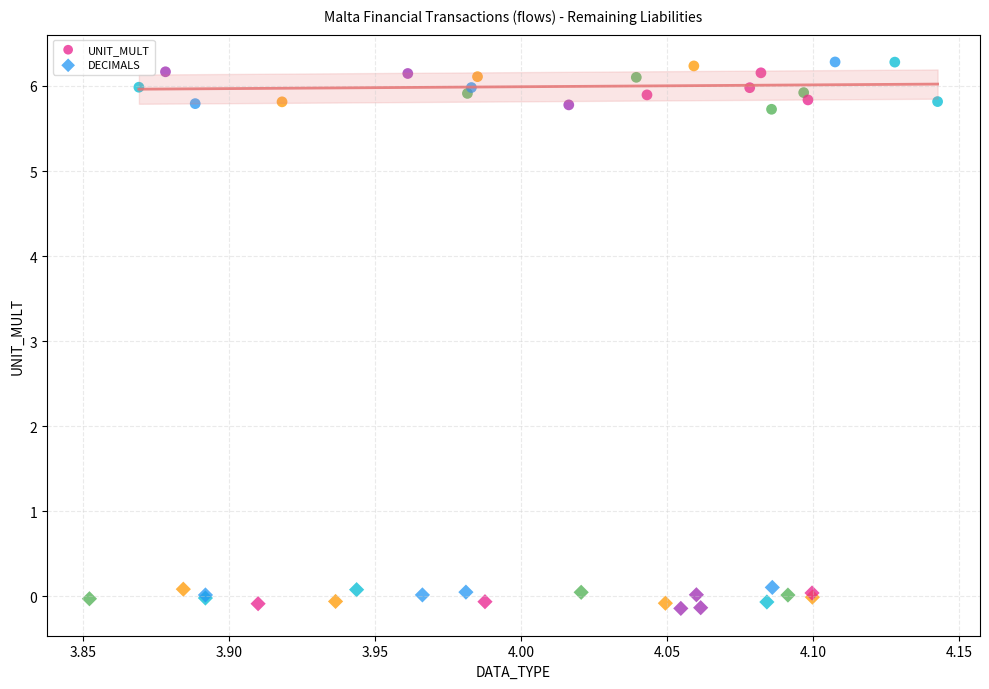

Which series contains the highest Y value?

UNIT_MULT